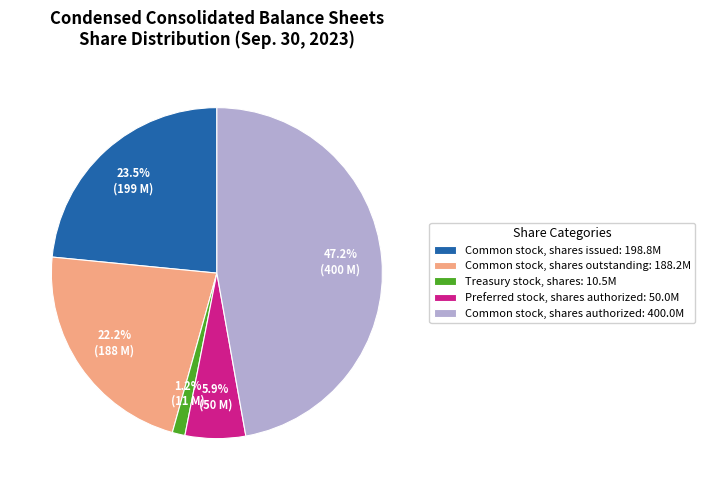

Count the number of slices in the pie.

5